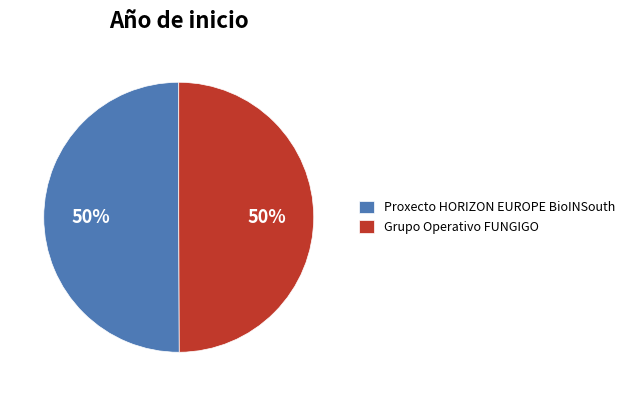

Is it true that Grupo Operativo FUNGIGO is 43% of the pie?

False